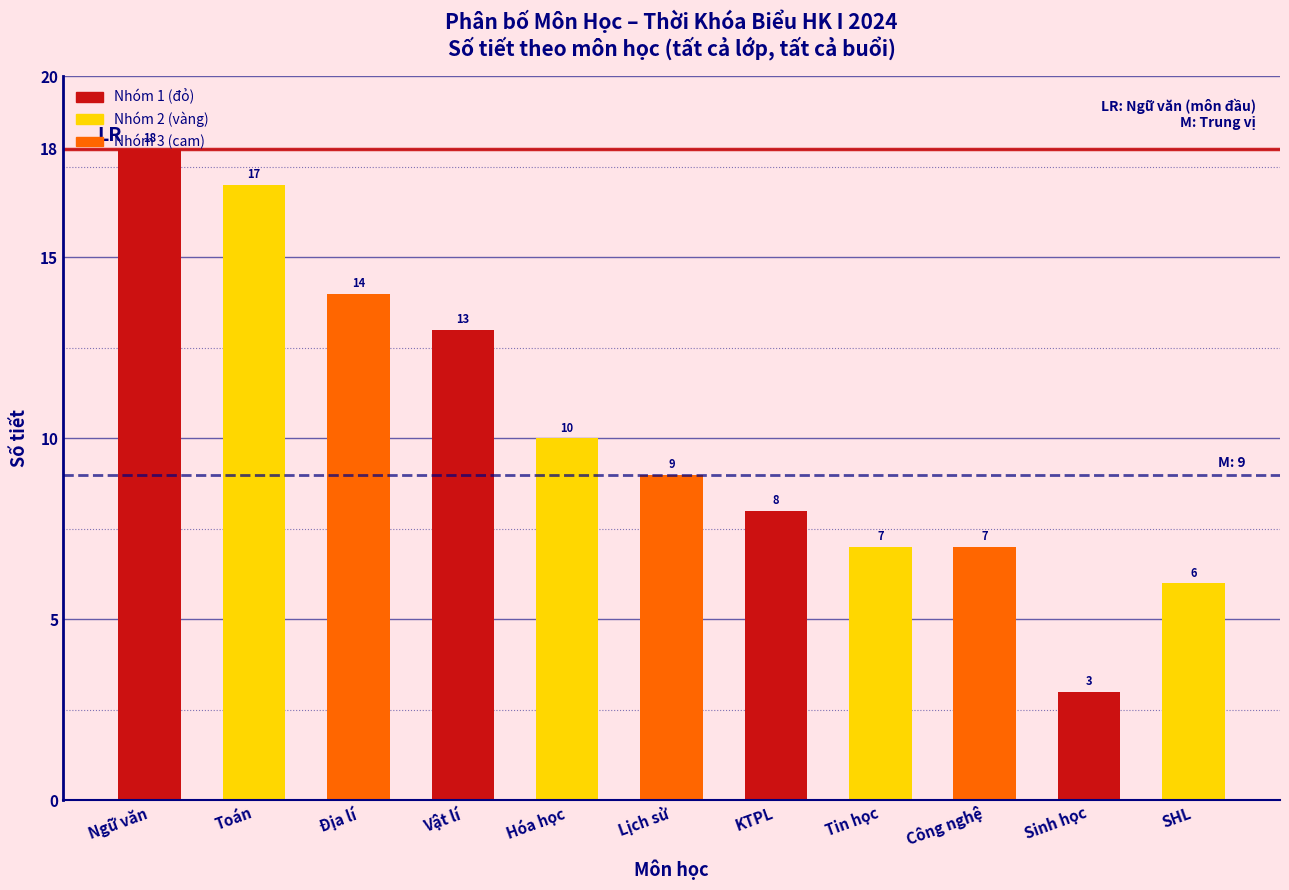

Approximately how many times larger is the value at Vật lí compared to KTPL?

1.6